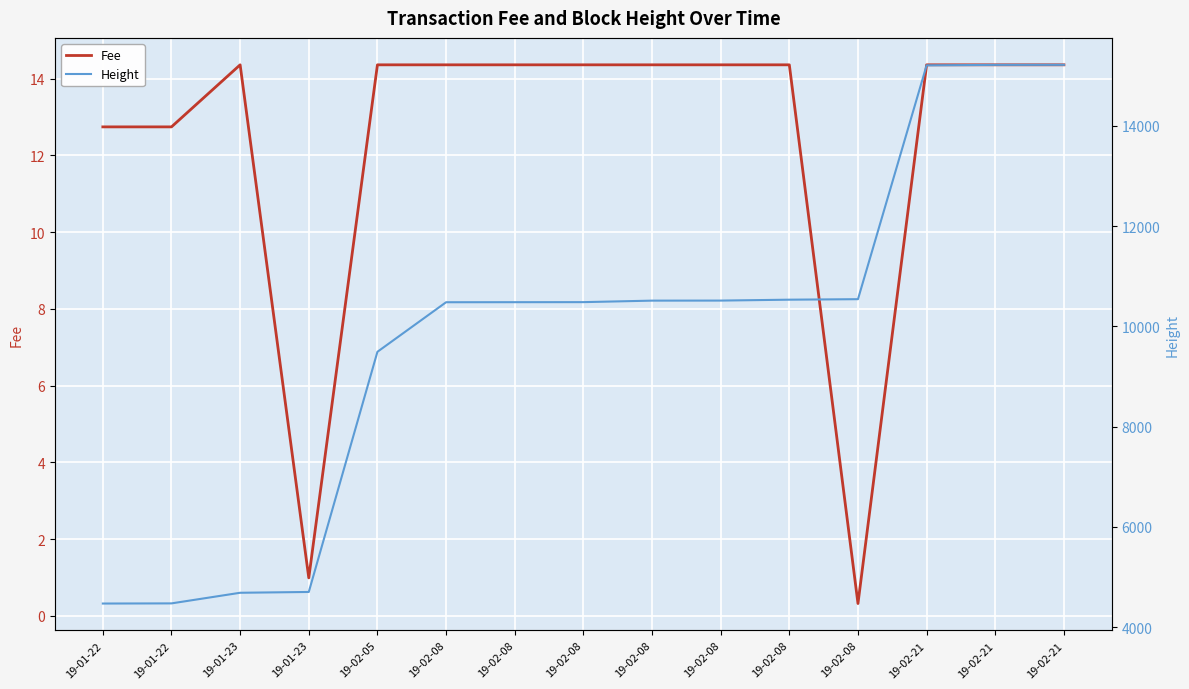

How many values in the Height series are below 10484?

7